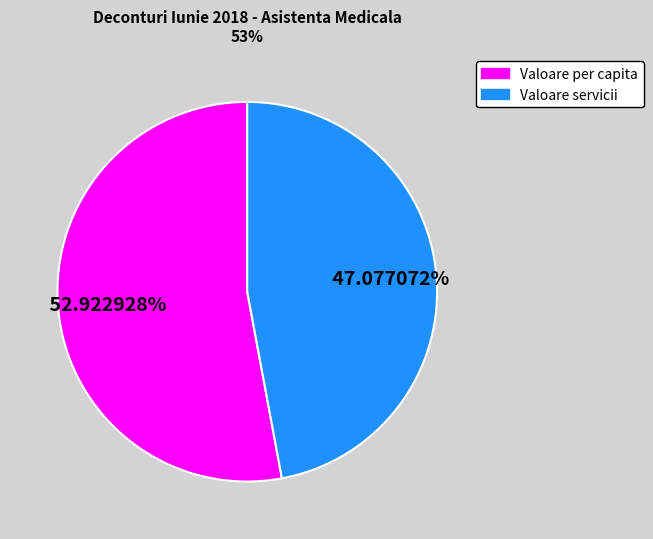

Count the number of slices in the pie.

2